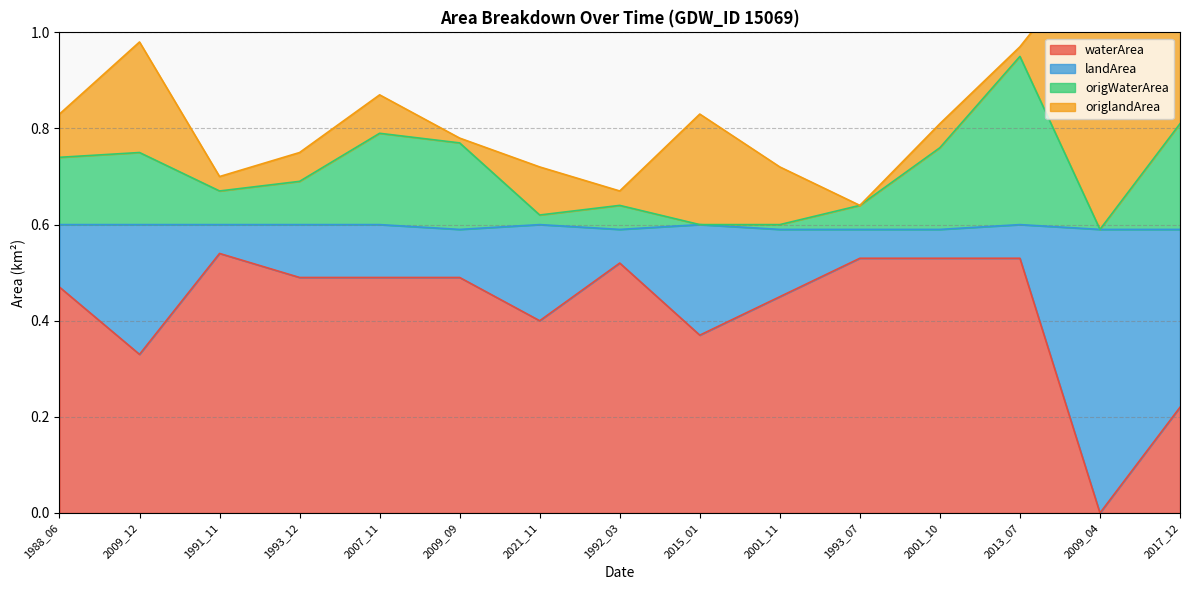

True or false: origWaterArea has more than 2 points higher than both neighbors.

True